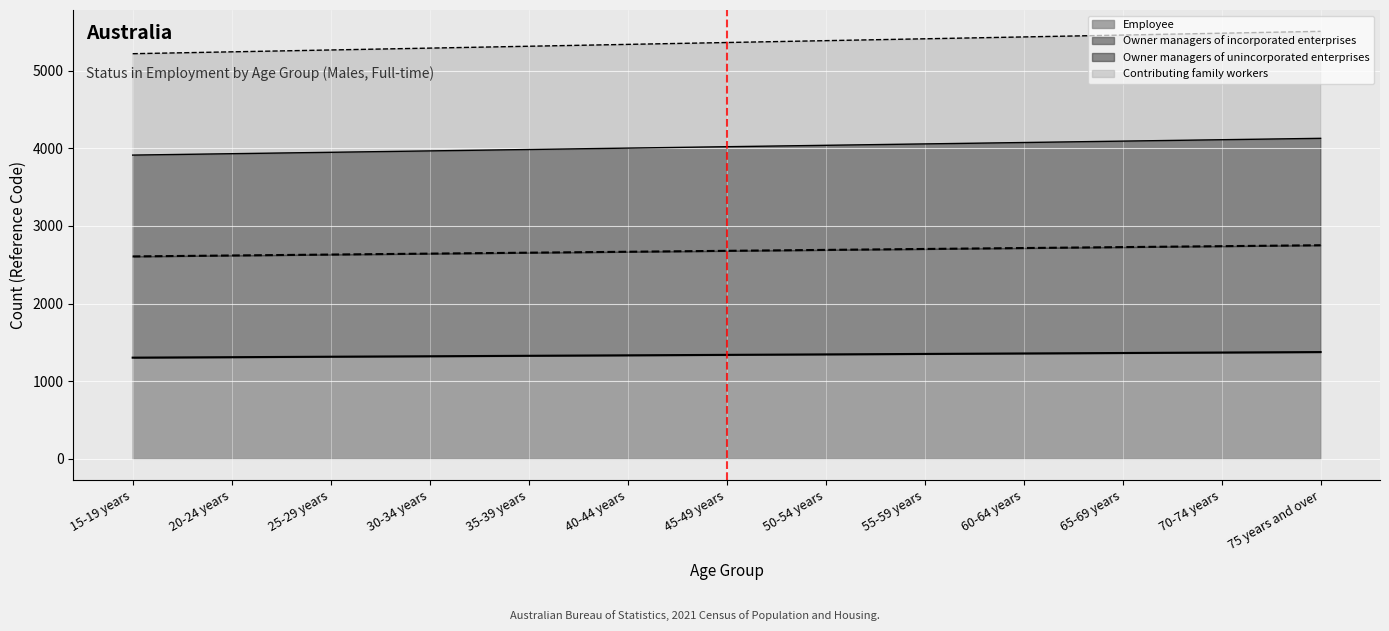

Which category has the highest value in the Contributing family workers series?

75 years and over